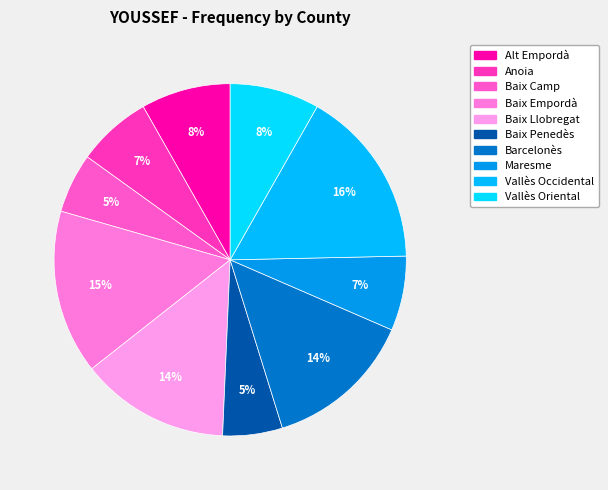

To the nearest percent, what is the average slice percentage?

10%